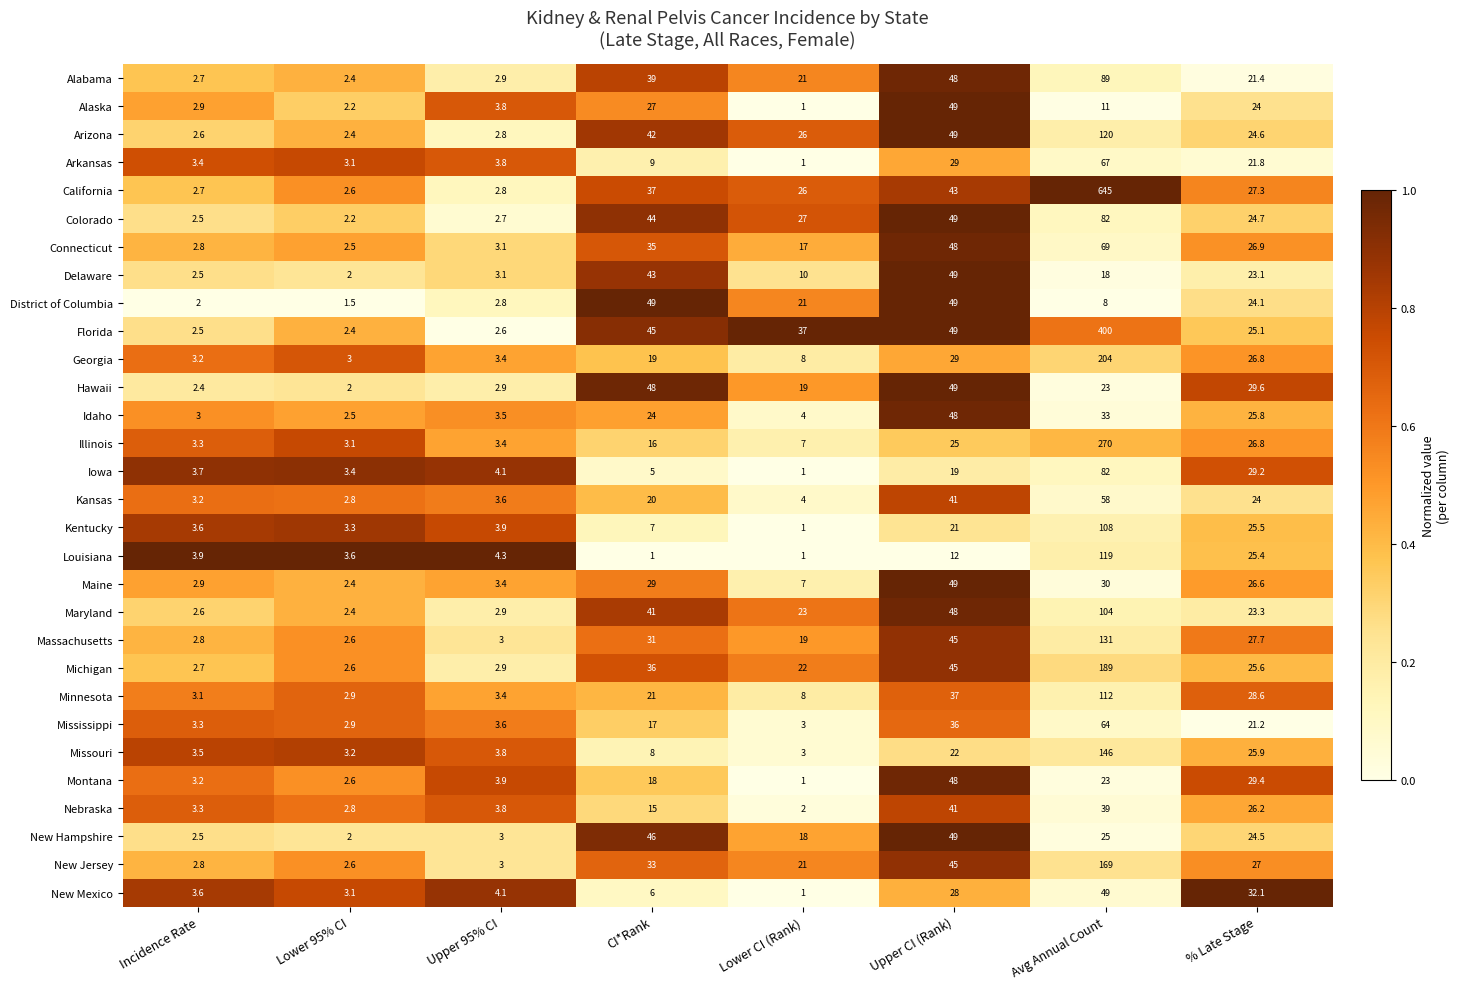

Which series has the largest total across all categories?

California